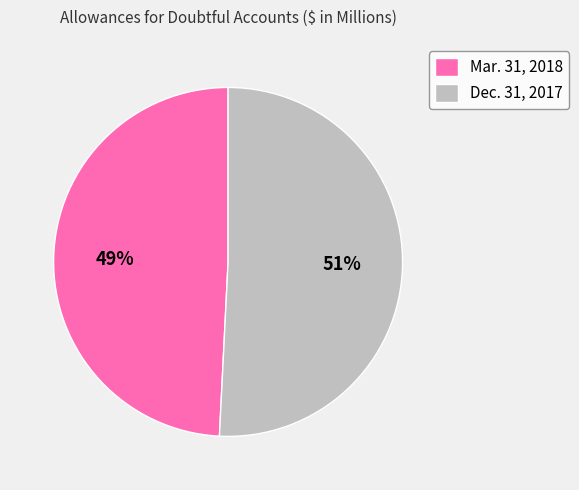

Which category has the smallest portion of the pie?

Mar. 31, 2018